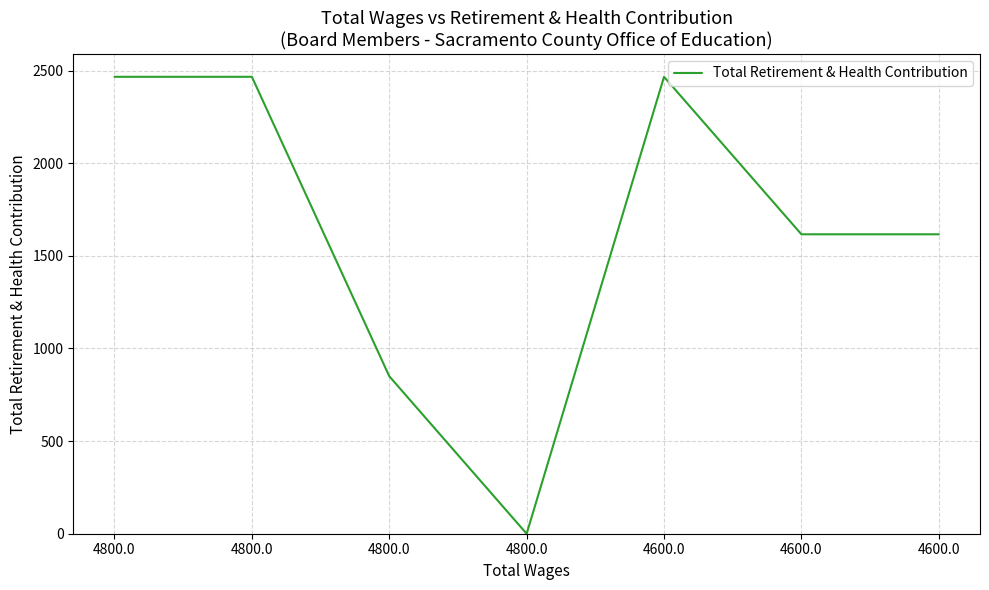

Reading left to right, list all the values displayed in this chart.

4800.0=2466	4800.0=2466	4800.0=850	4800.0=0	4600.0=2466	4600.0=1616	4600.0=1616